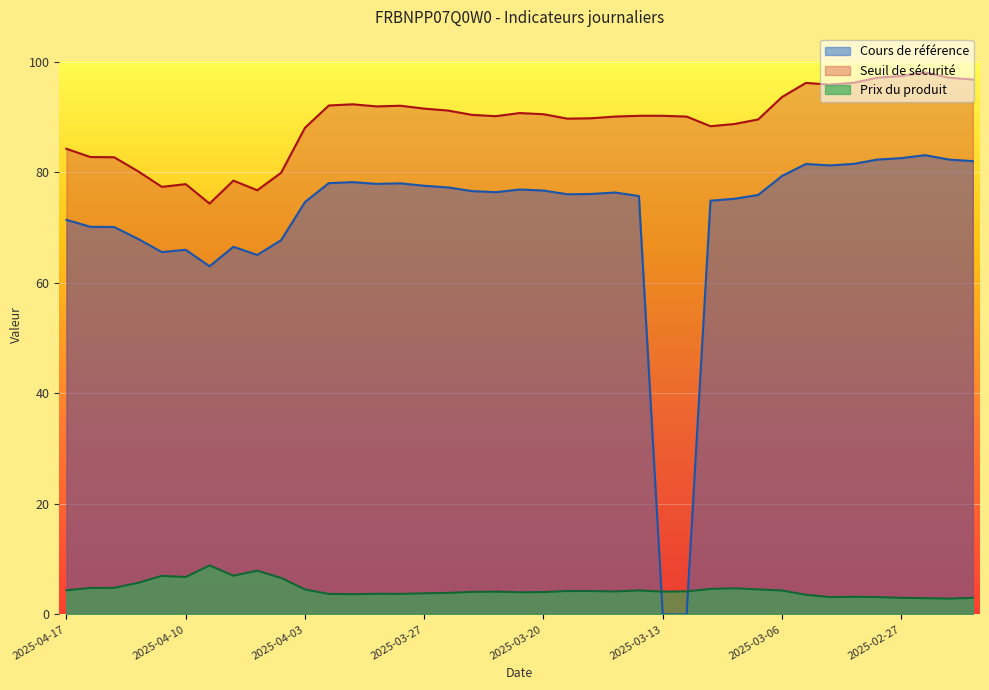

At which category does Seuil de sécurité reach its first local peak?

2025-04-10